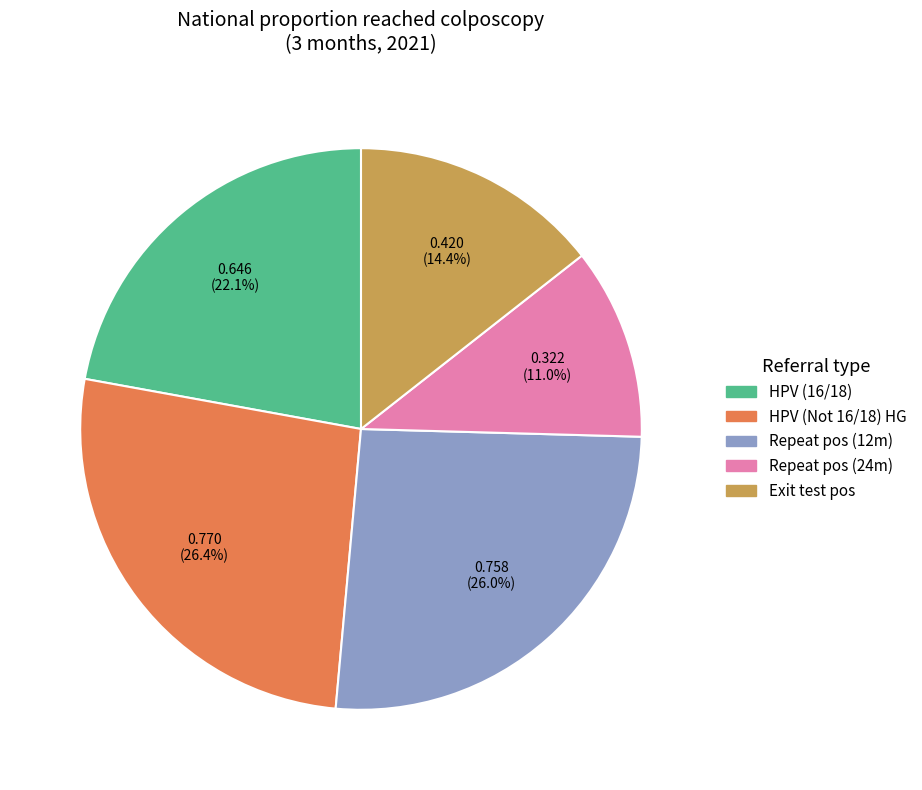

To the nearest percent, what portion does HPV (Not 16/18) HG represent?

26%